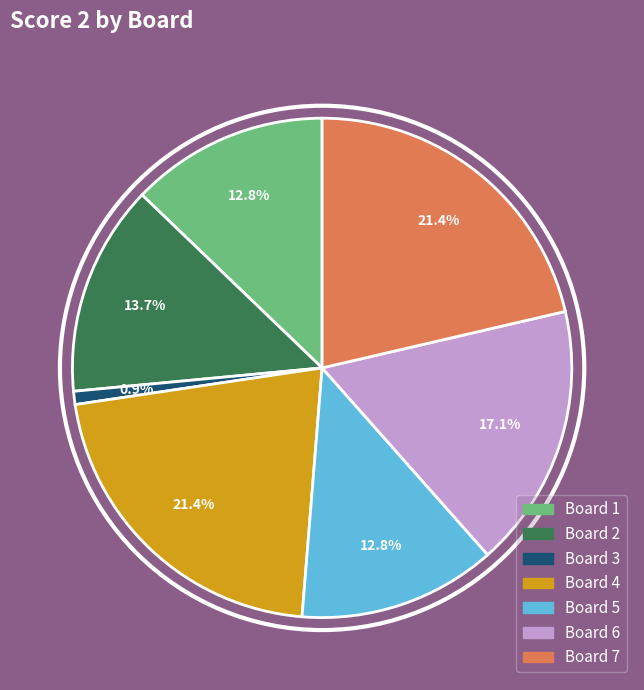

Is there any slice that represents more than half of the pie?

No